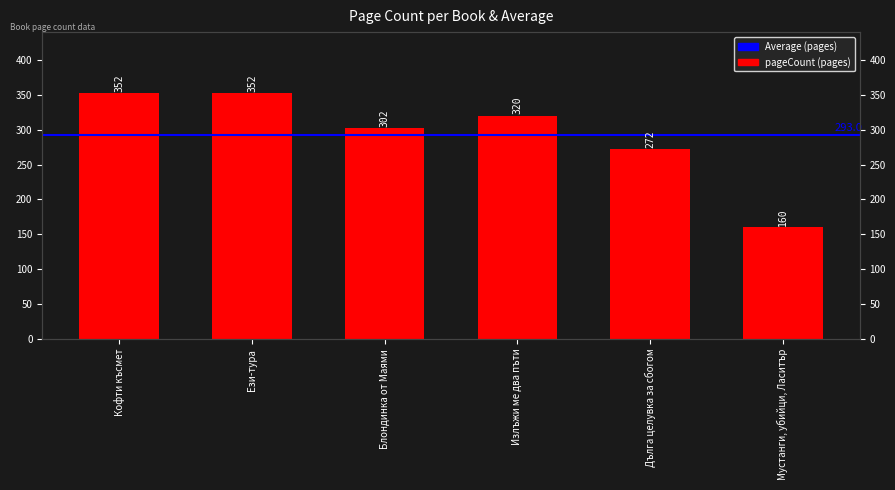

Rank the categories by value from lowest to highest.

Мустанги, убийци, Ласитър, Дълга целувка за сбогом, Блондинка от Маями, Излъжи ме два пъти, Кофти късмет, Ези-тура